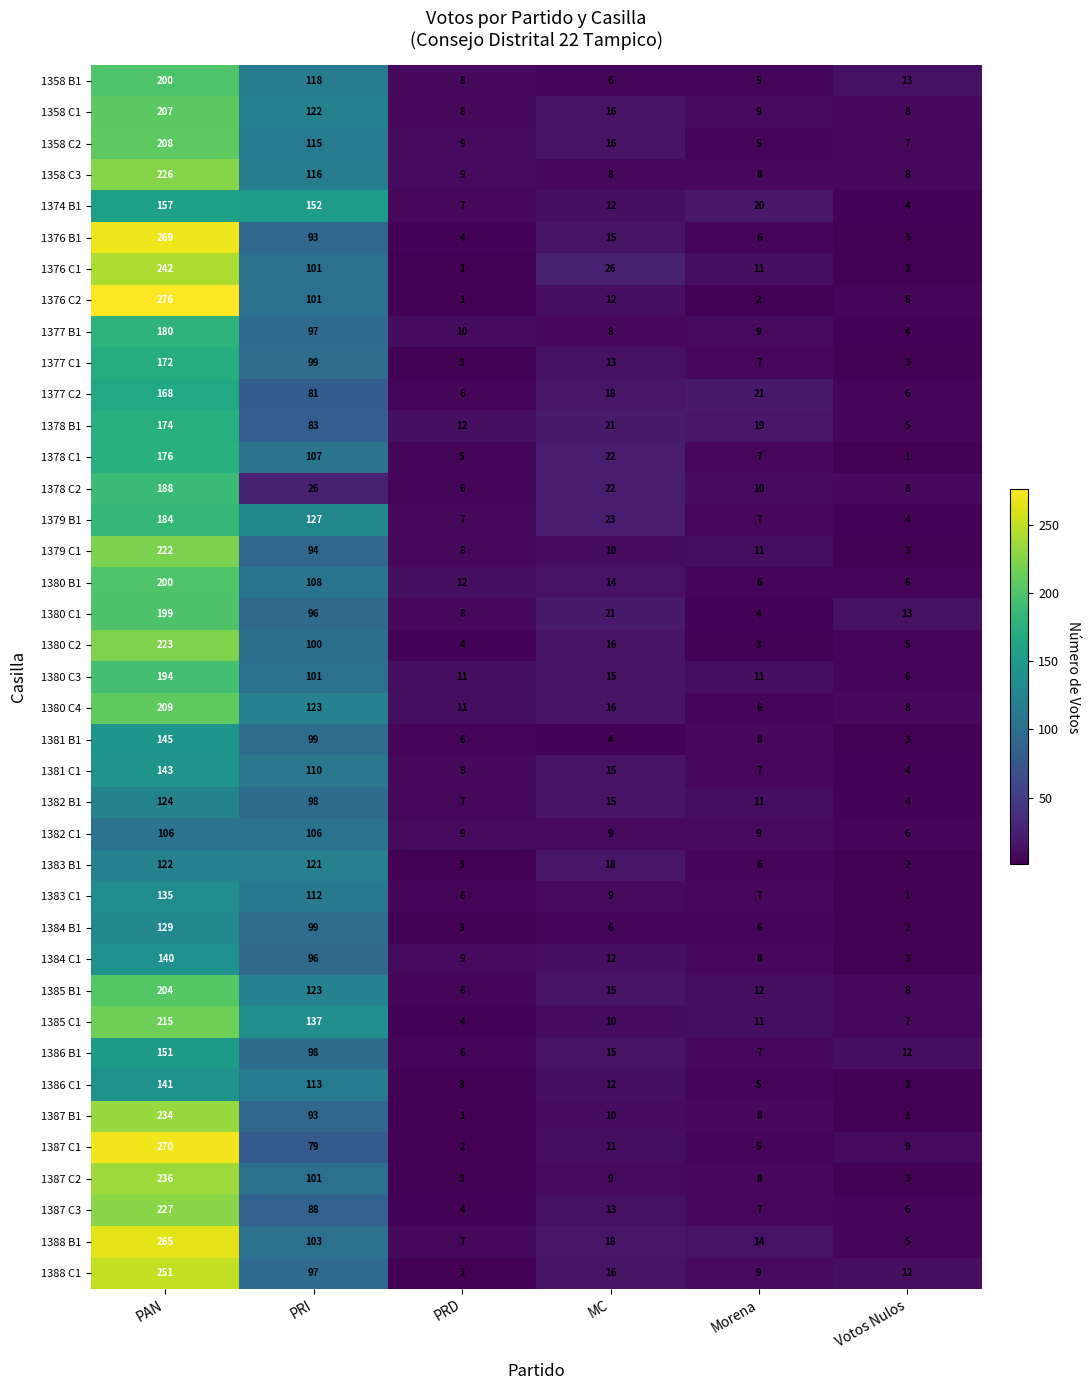

Which series has the largest total across all categories?

1388 B1